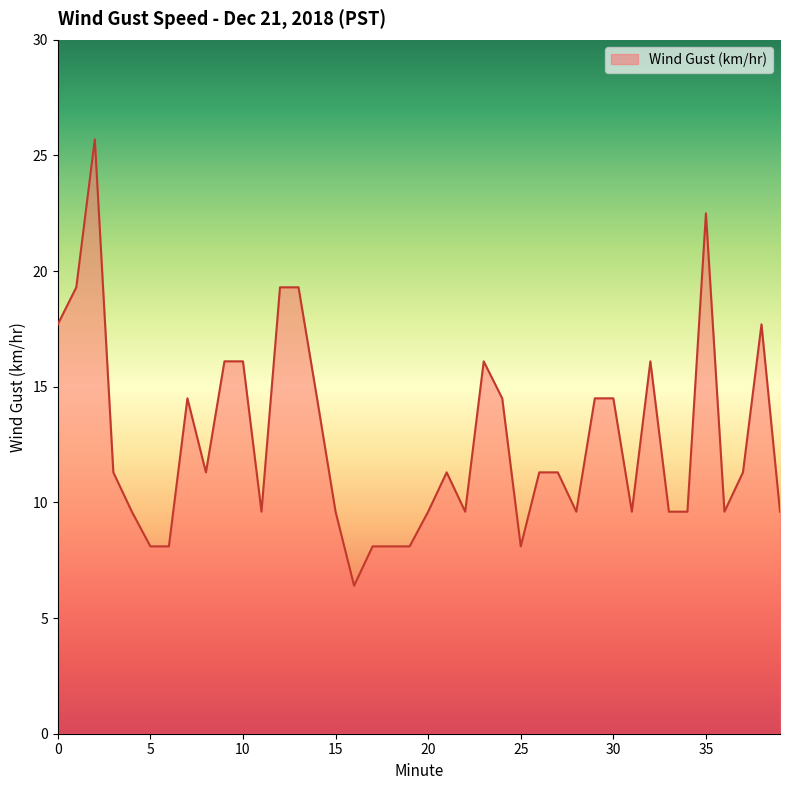

What is the difference between the maximum and minimum values?

19.3